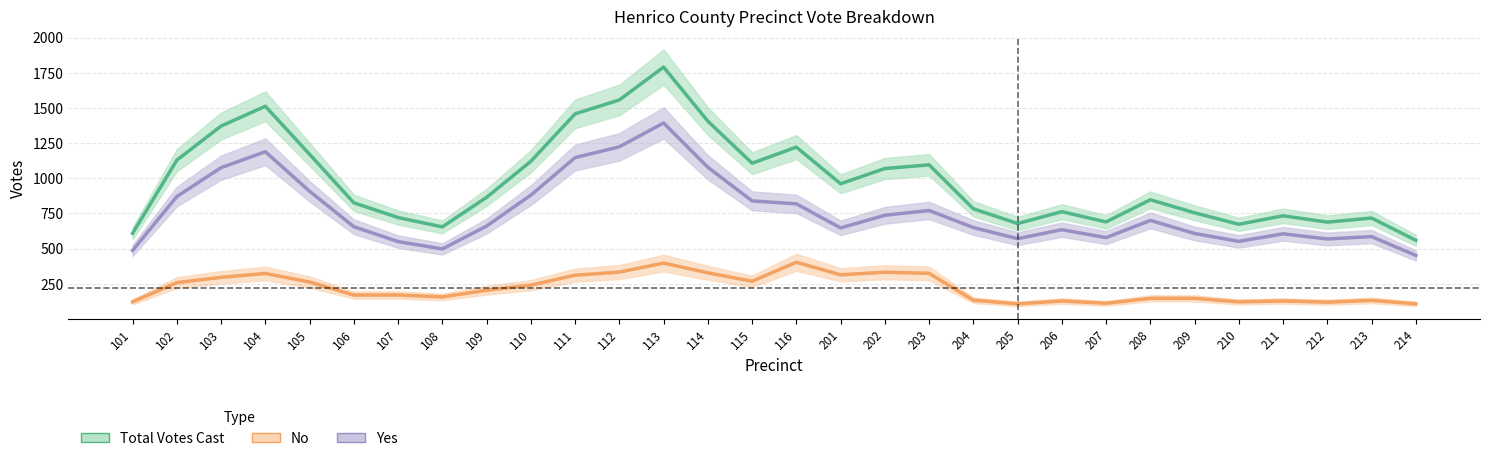

Is it true that Yes equals 1033.7 at 208?

False